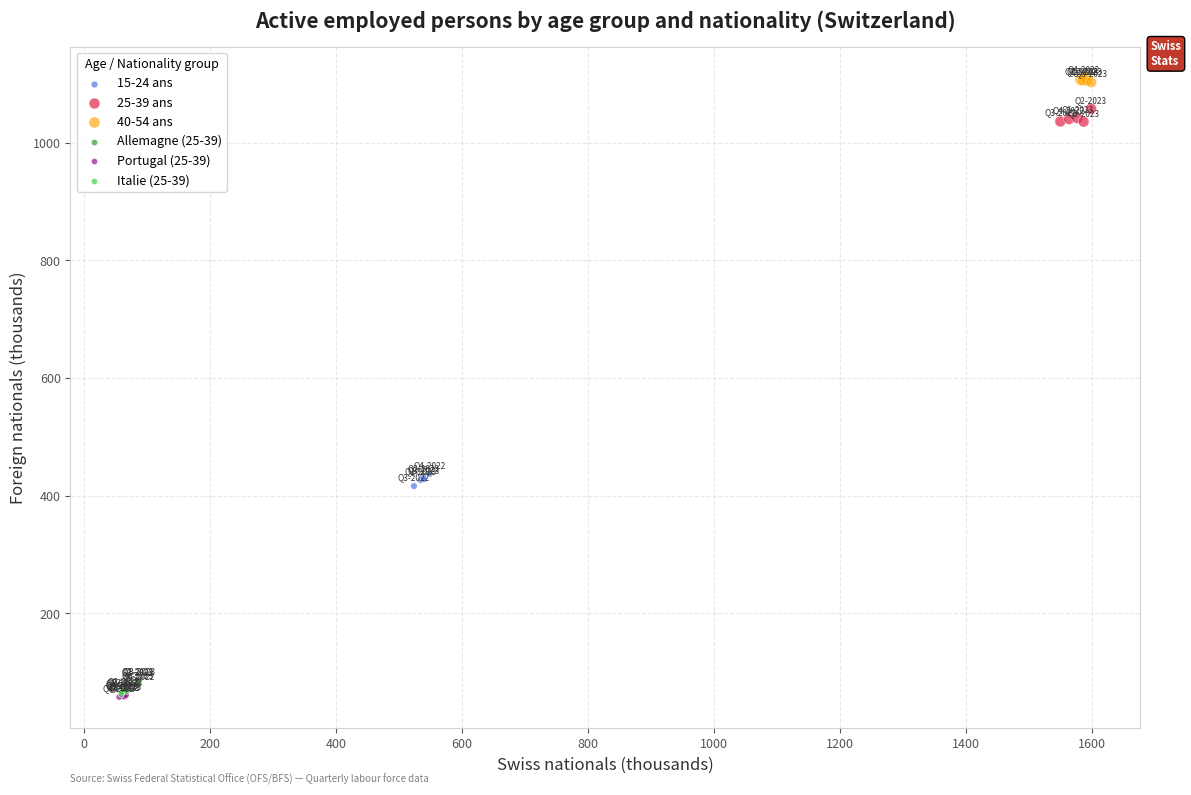

Which series contains the highest Y value?

40-54 ans